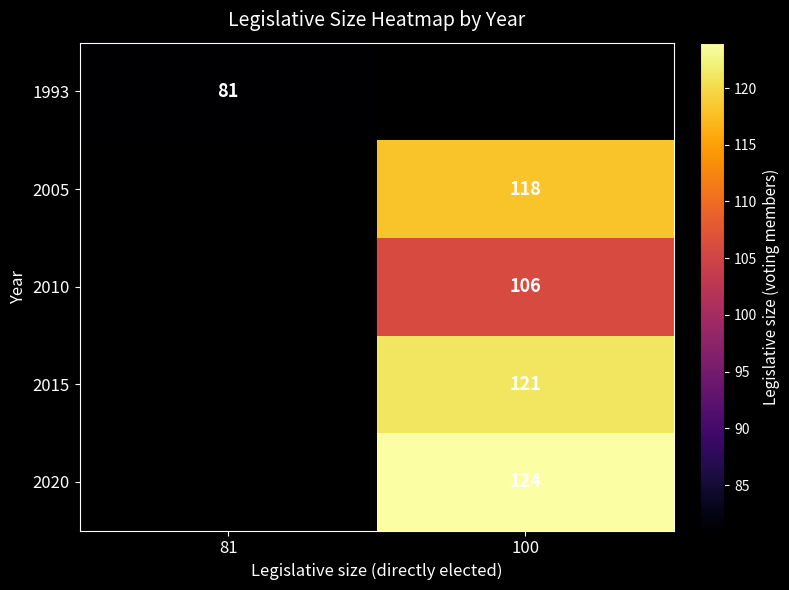

Which label corresponds to the smallest value in the chart?

81